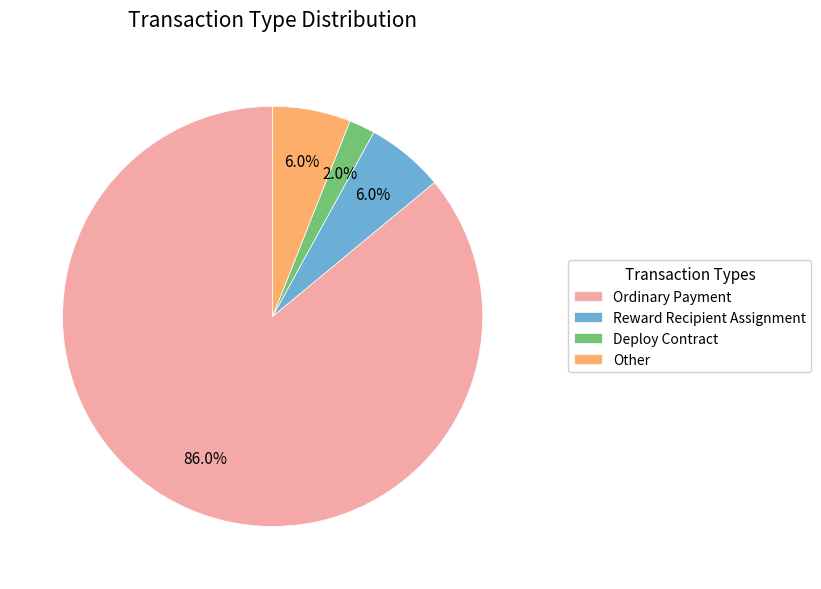

Which category has the biggest portion of the pie?

Ordinary Payment